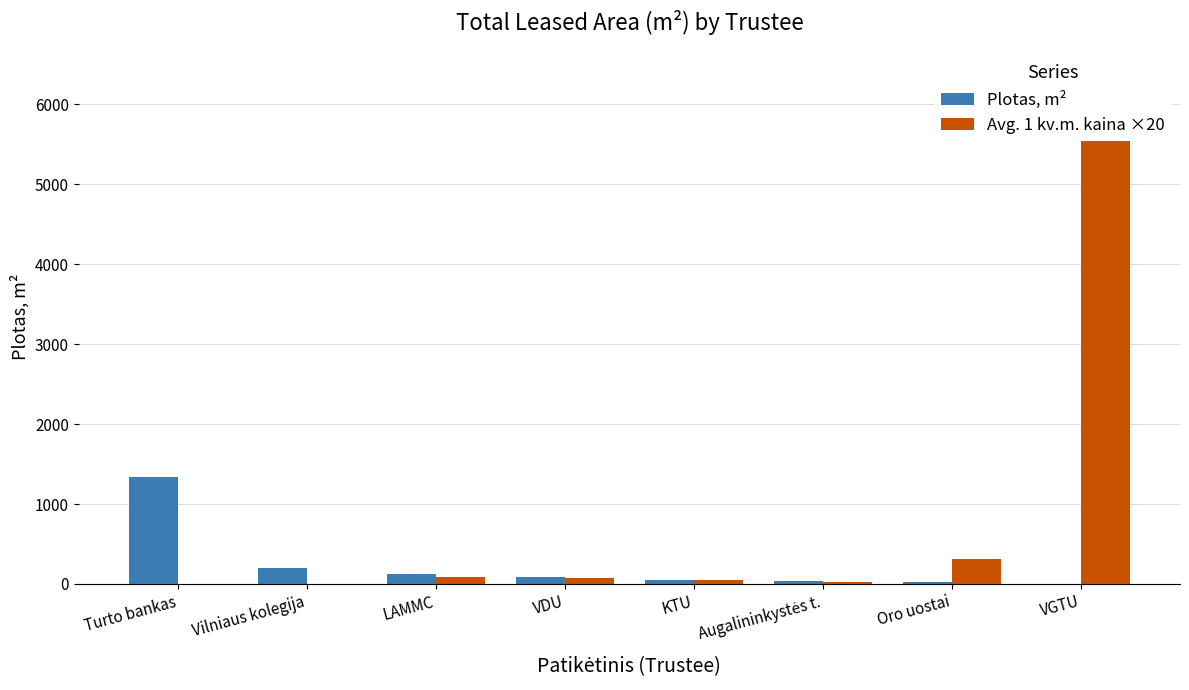

What is the sum of the Plotas, m² values at VDU and Turto bankas?

1423.6